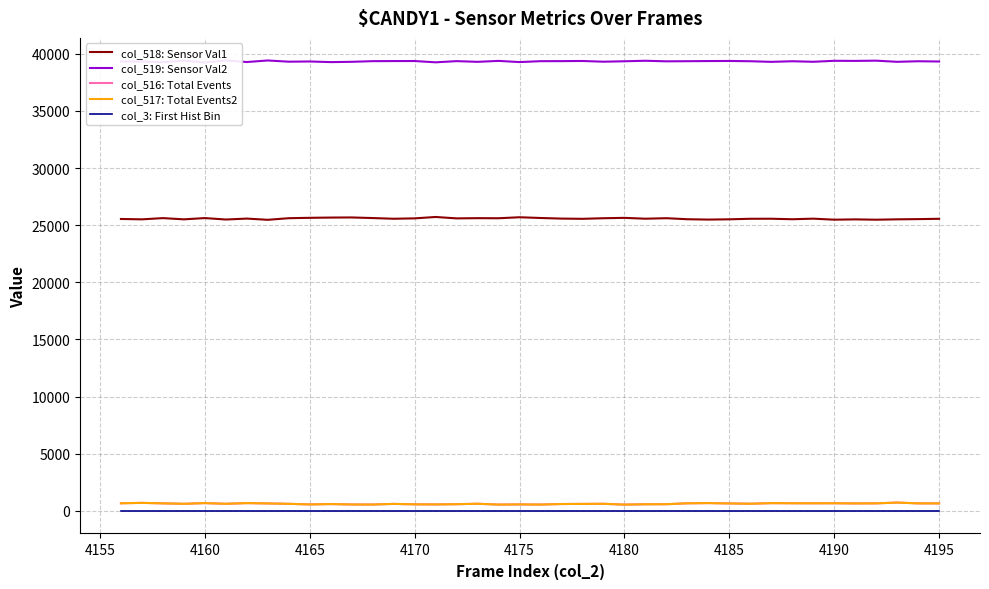

True or false: col_517: Total Events2 and col_519: Sensor Val2 cross at least once.

False